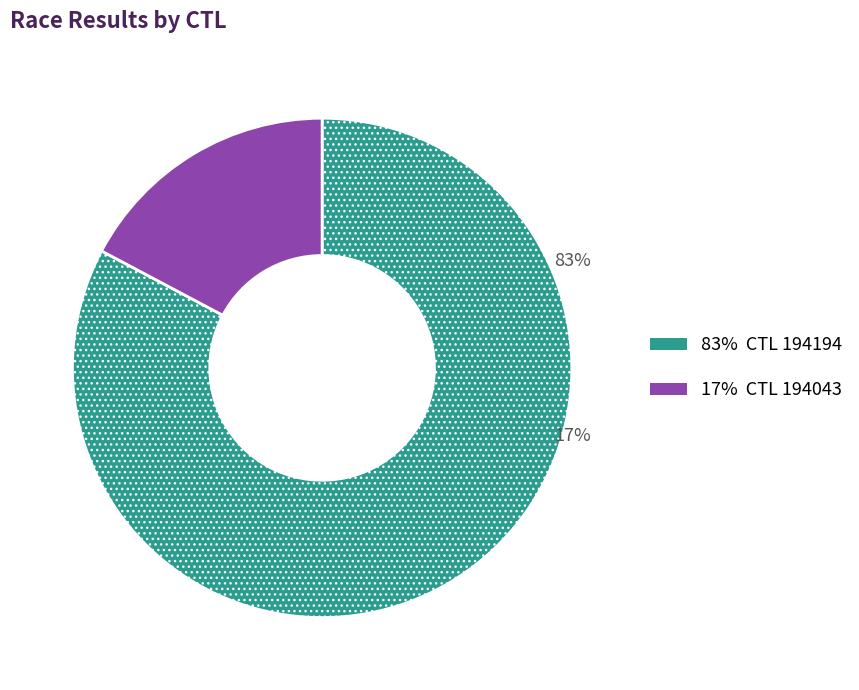

Is there any slice that represents more than half of the pie?

Yes